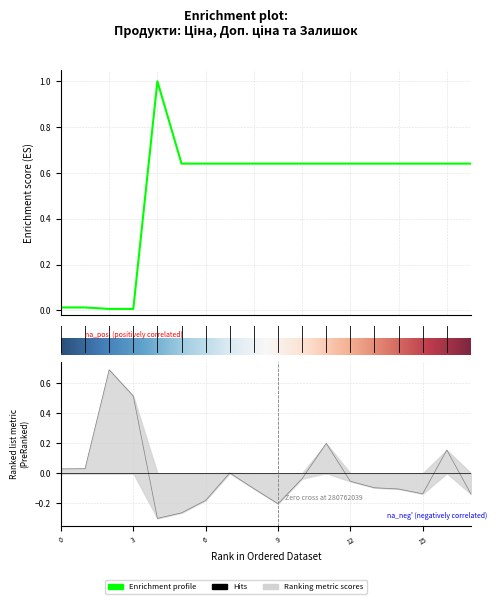

What is the minimum value shown in the chart?

-0.3